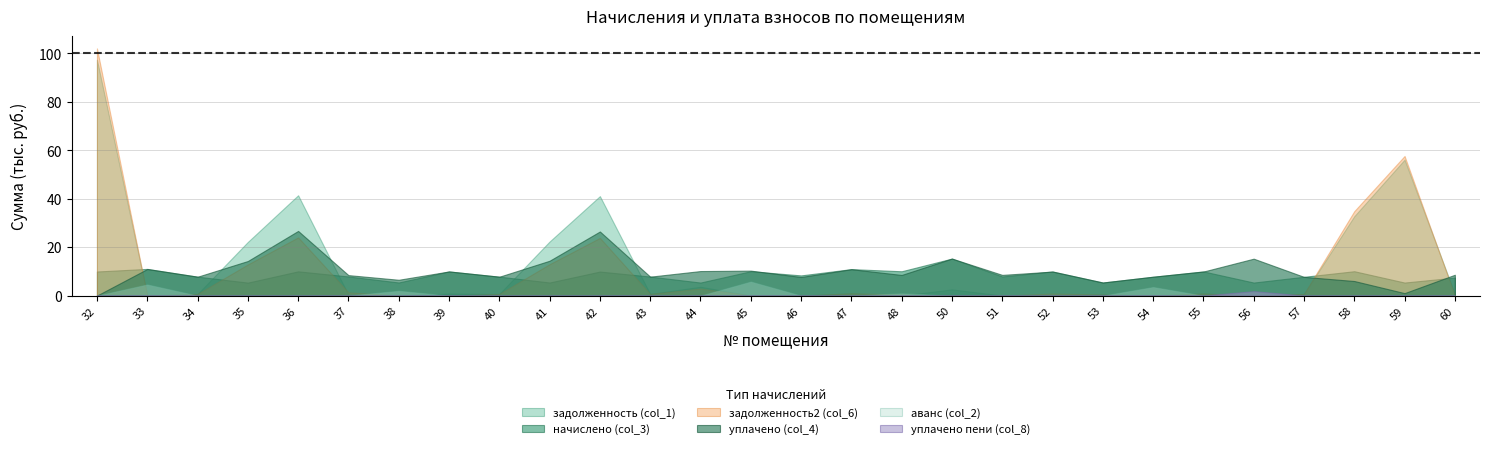

At which label does уплачено пени (col_8) reach its minimum?

32